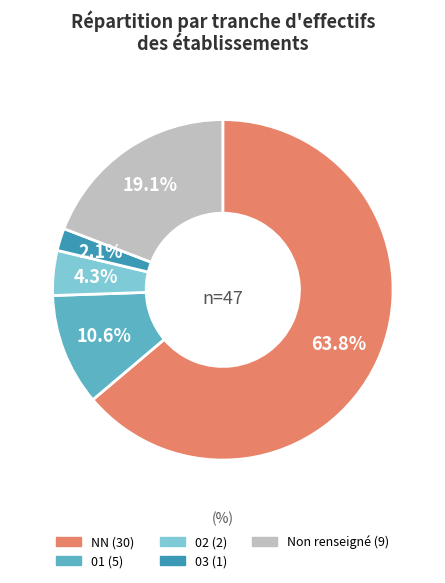

Is there any slice that represents more than half of the pie?

Yes